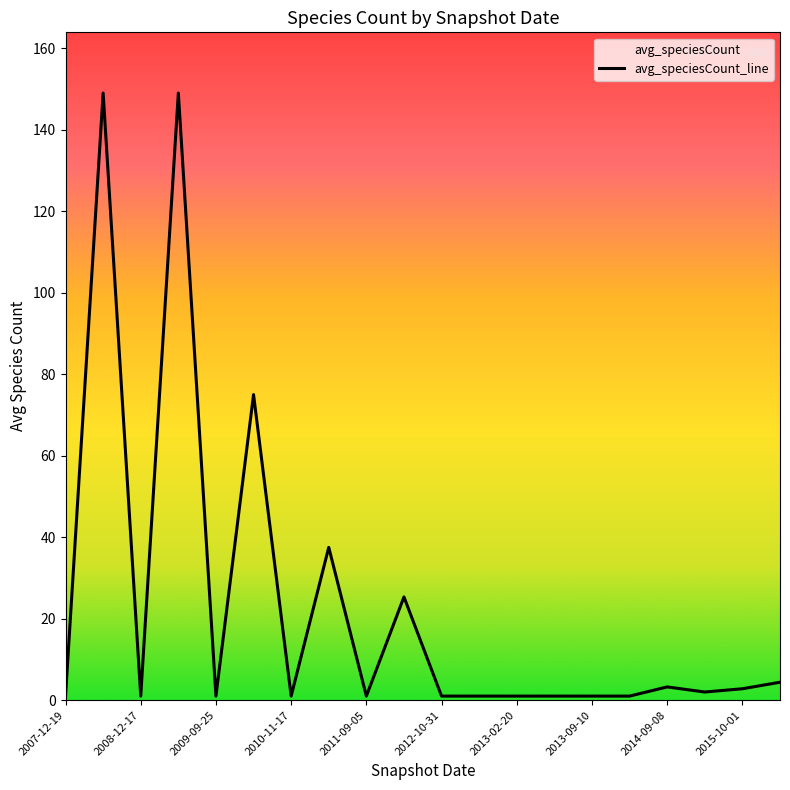

What is the greatest value displayed?

149.0